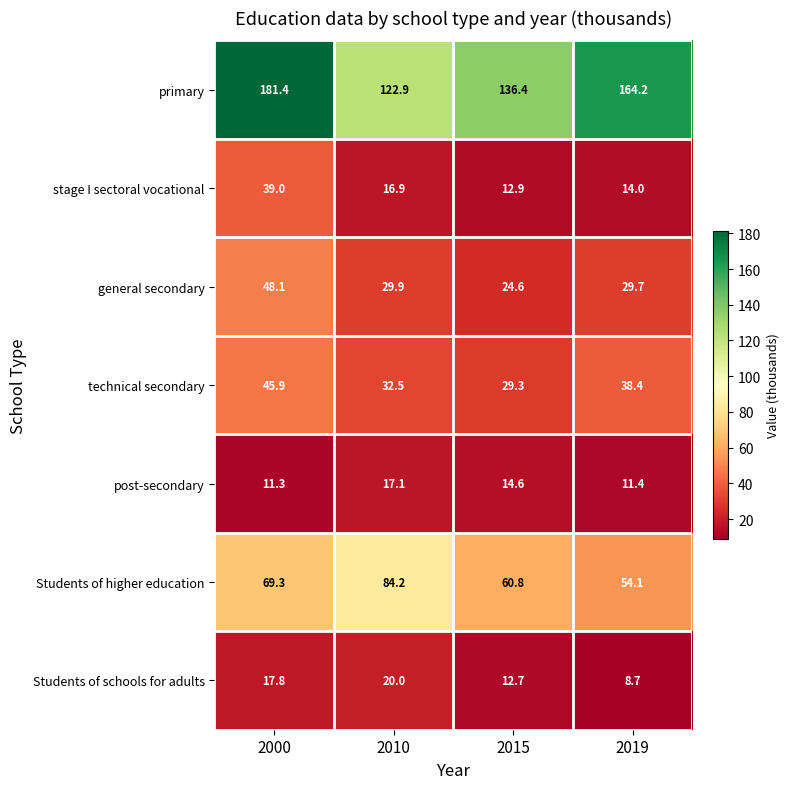

Which label corresponds to the smallest value in the chart?

2019